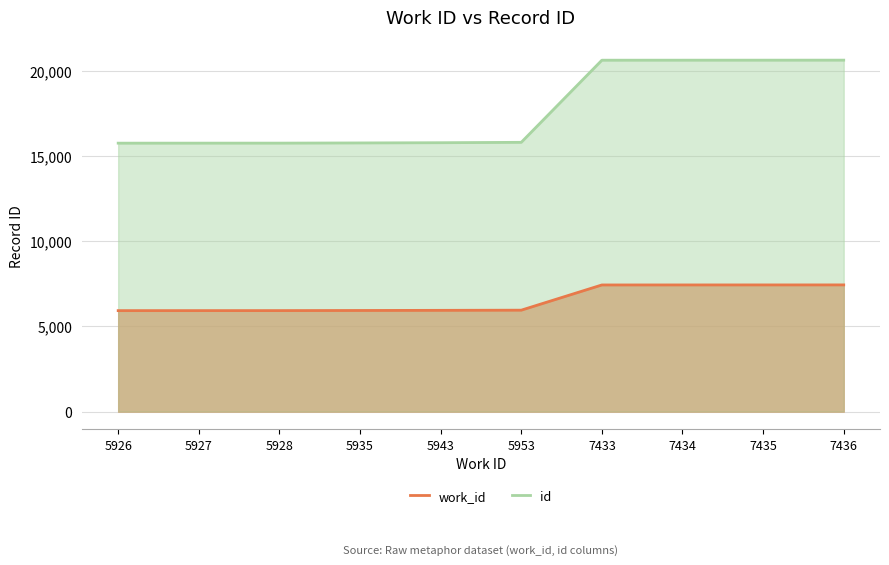

The work_id series shows 5926 at 5926. True or false?

True